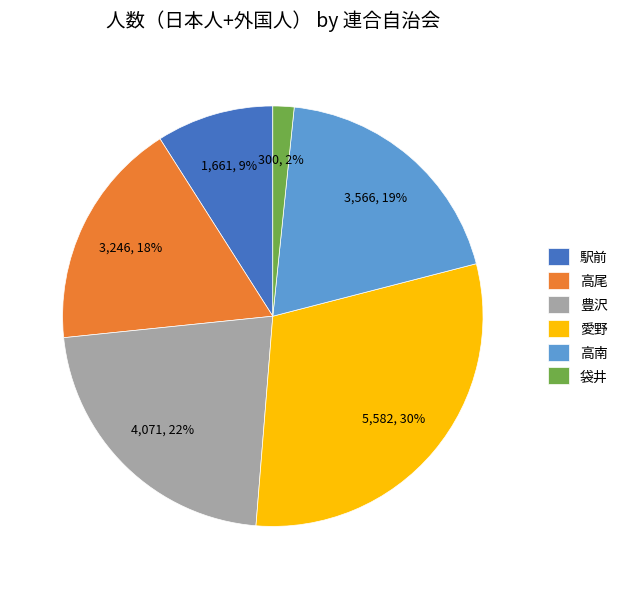

To the nearest percent, what is the average slice percentage?

17%